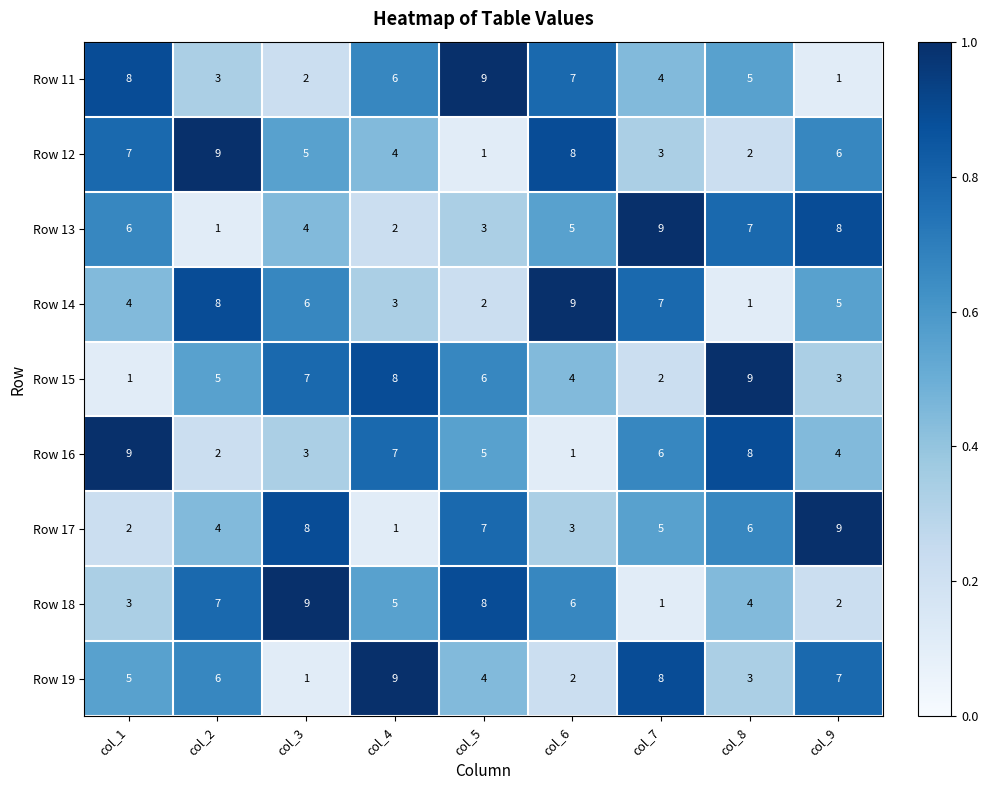

At how many categories does at least one series exceed 6?

9